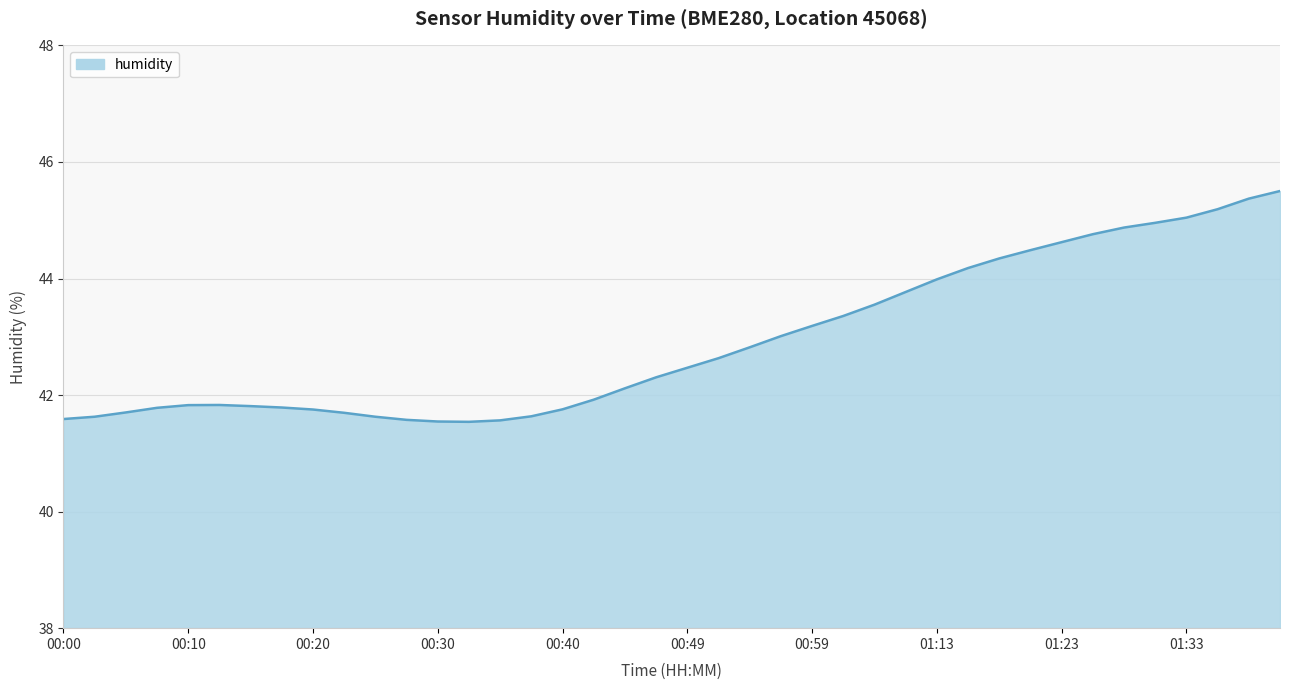

What is the difference between the maximum and minimum values?

4.0